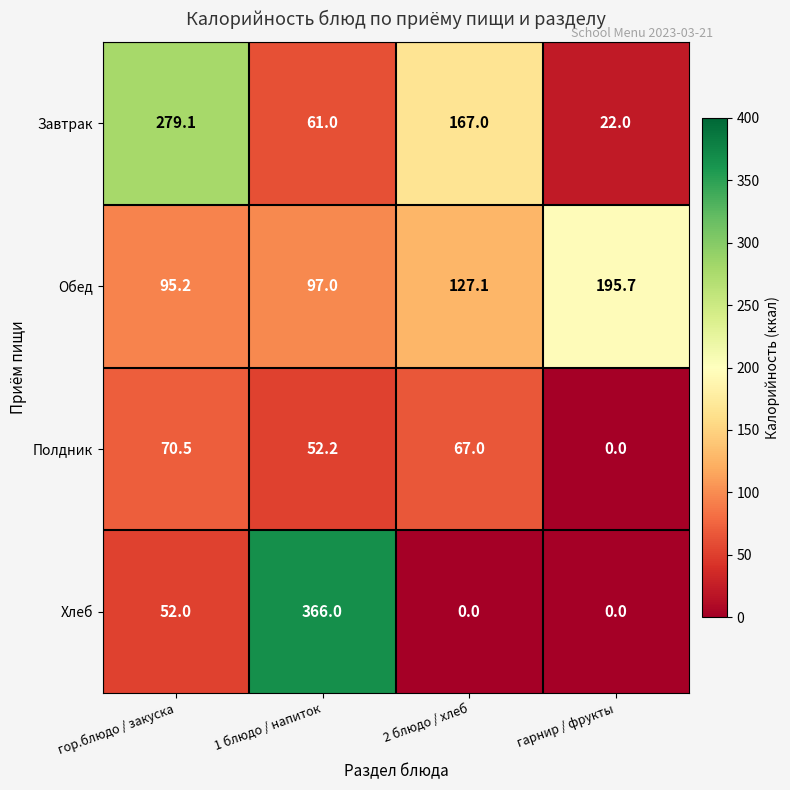

Which series changed the most between 1 блюдо / напиток and 2 блюдо / хлеб?

Хлеб